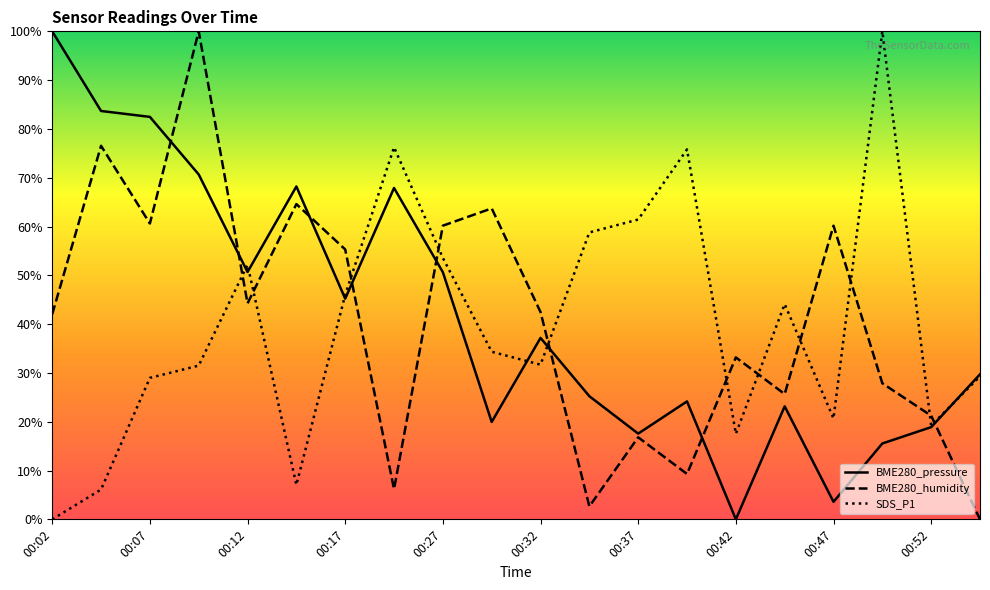

What is the average value of the SDS_P1 series?

39.7